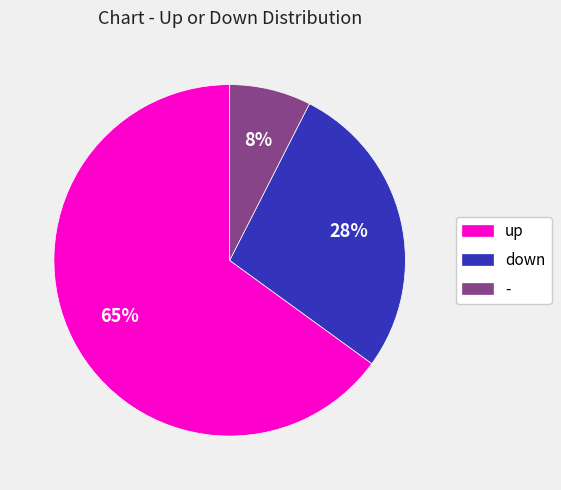

Count the number of slices in the pie.

3